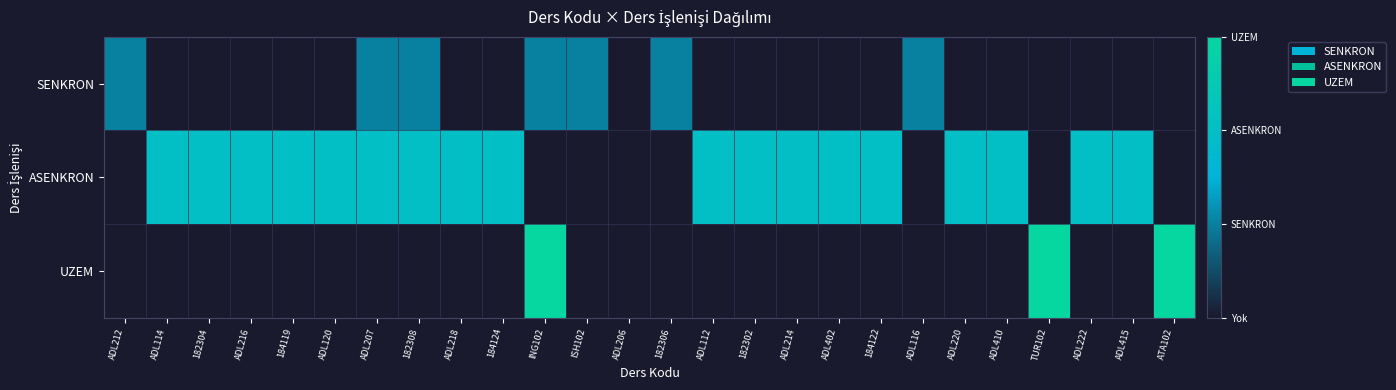

How many series are shown in this chart?

3